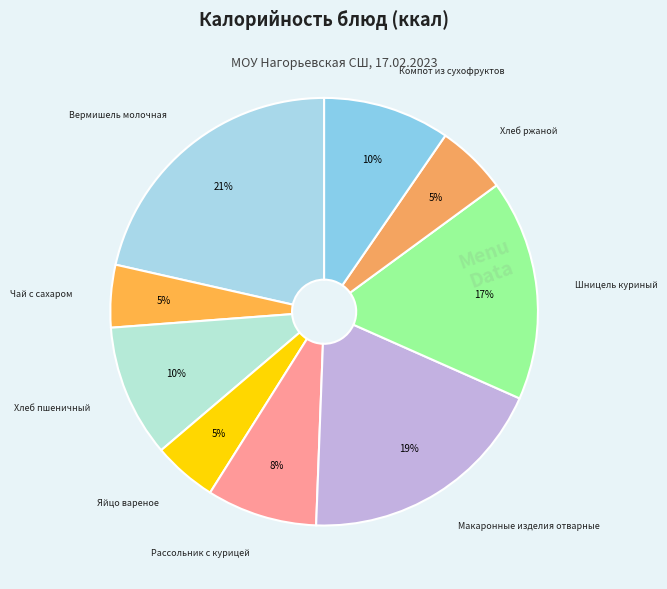

Count the number of slices in the pie.

9